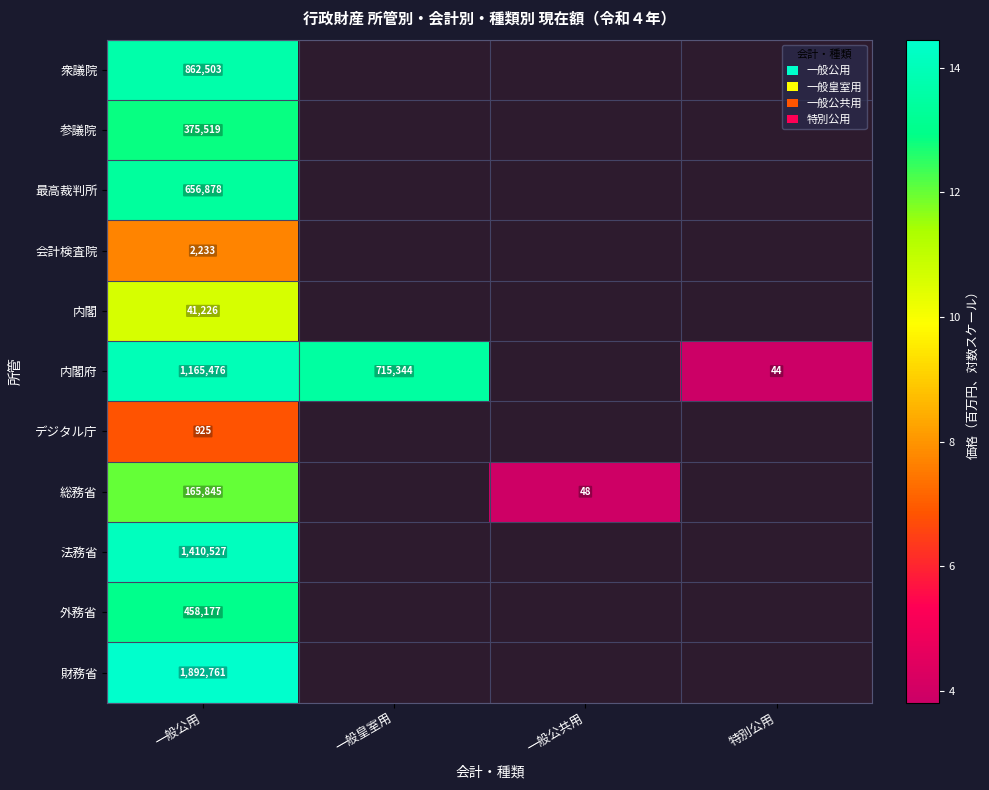

At which label is 内閣府 closest to 8?

特別公用